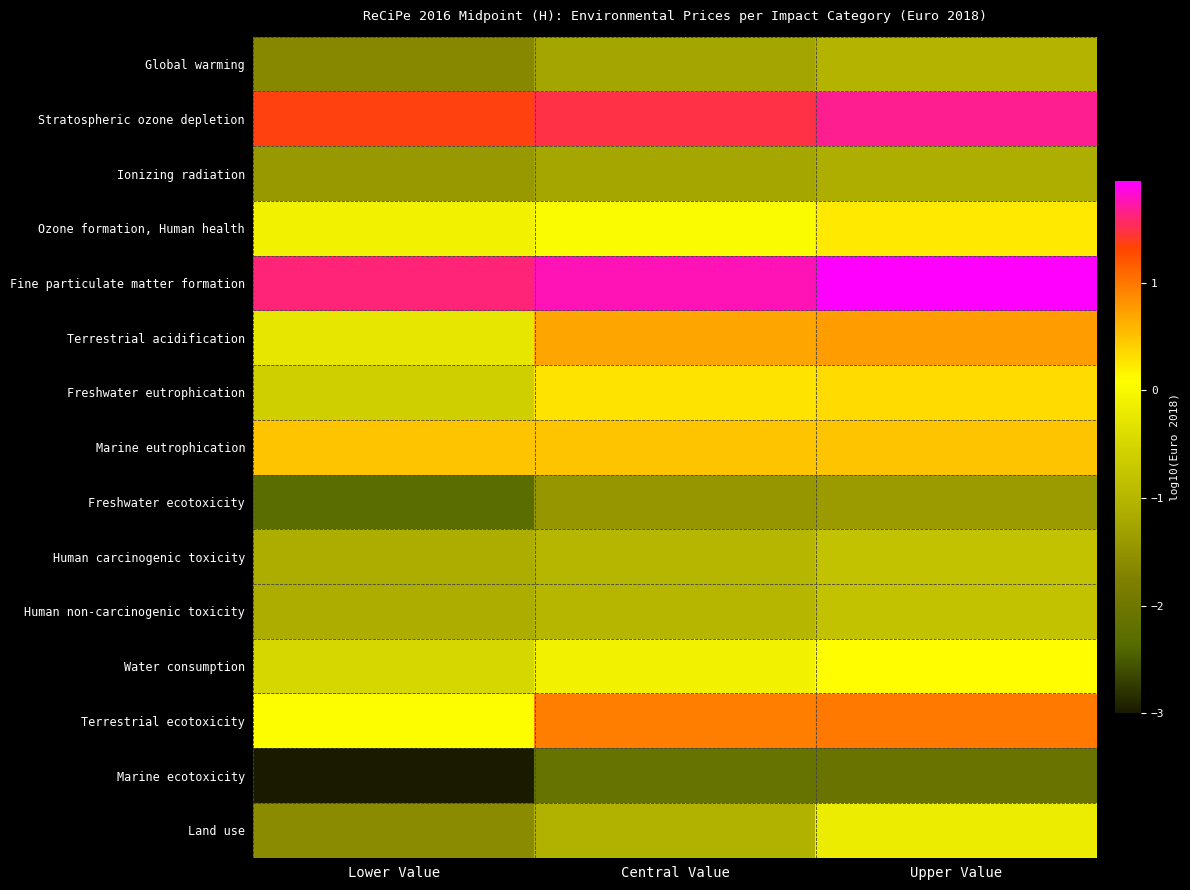

What is the spread (max minus min) of values at Lower Value?

4.6